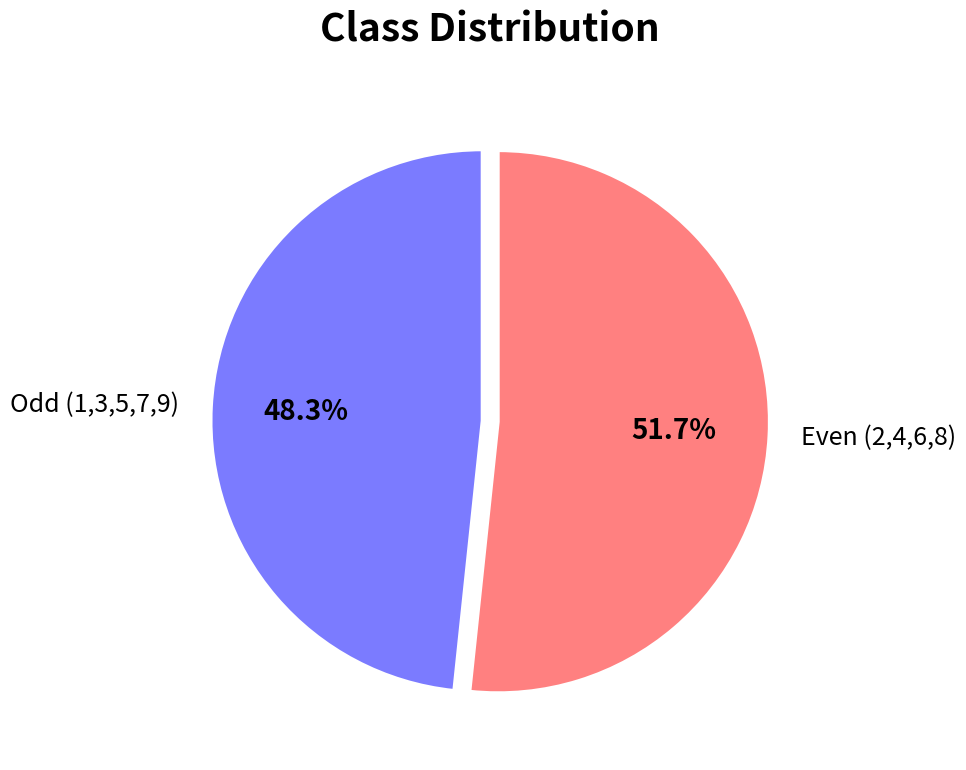

Combined, what portion of the pie is Even (2,4,6,8) and Odd (1,3,5,7,9)?

100.0%